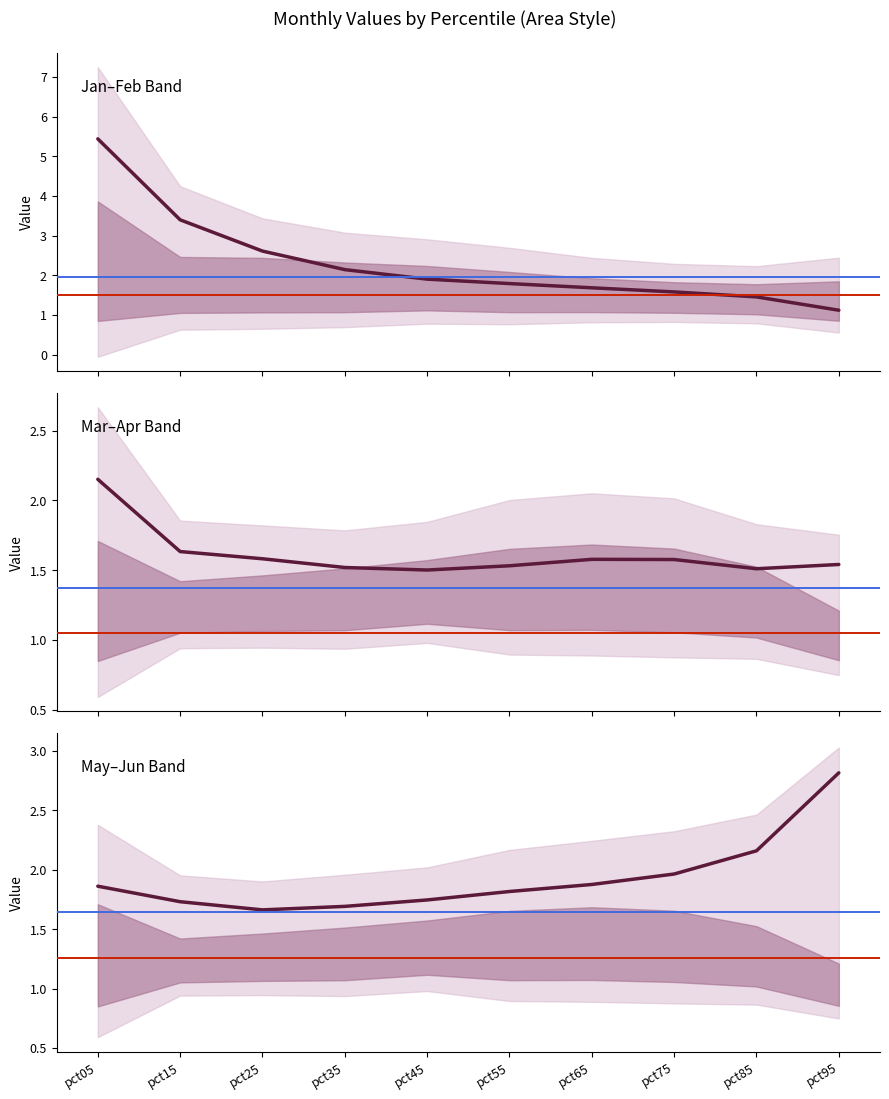

List the labels in order of Jan value, smallest first.

pct95, pct85, pct75, pct65, pct55, pct45, pct35, pct25, pct15, pct05